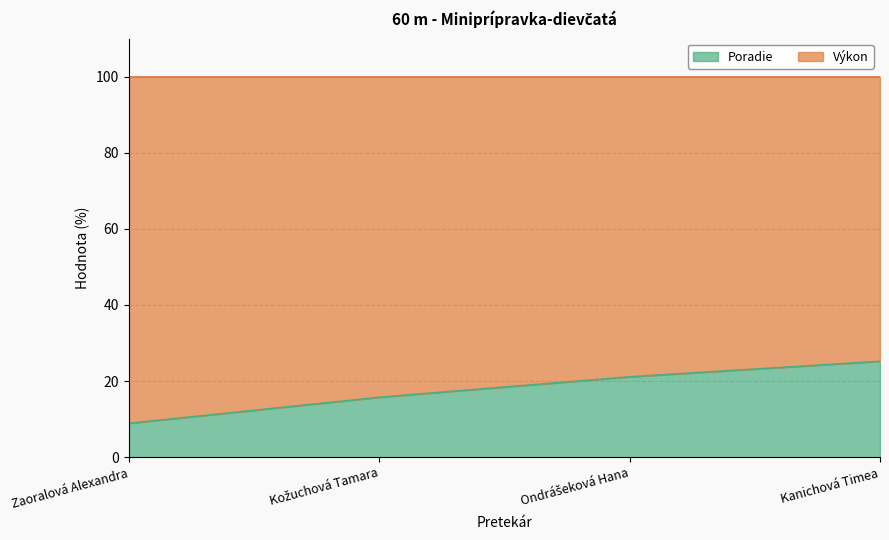

How many values in the Poradie series are below 21?

2